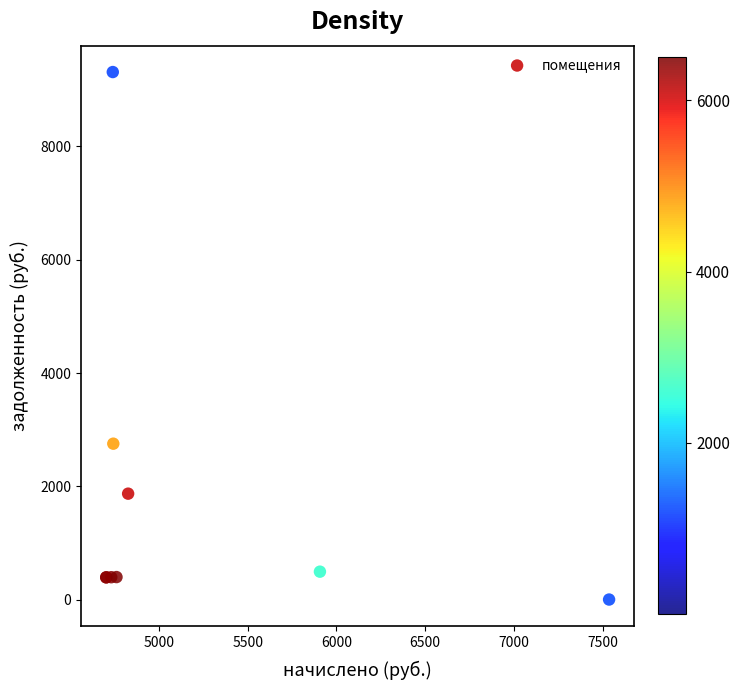

What Y value in the scatter plot is closest to 4657?

2752.1